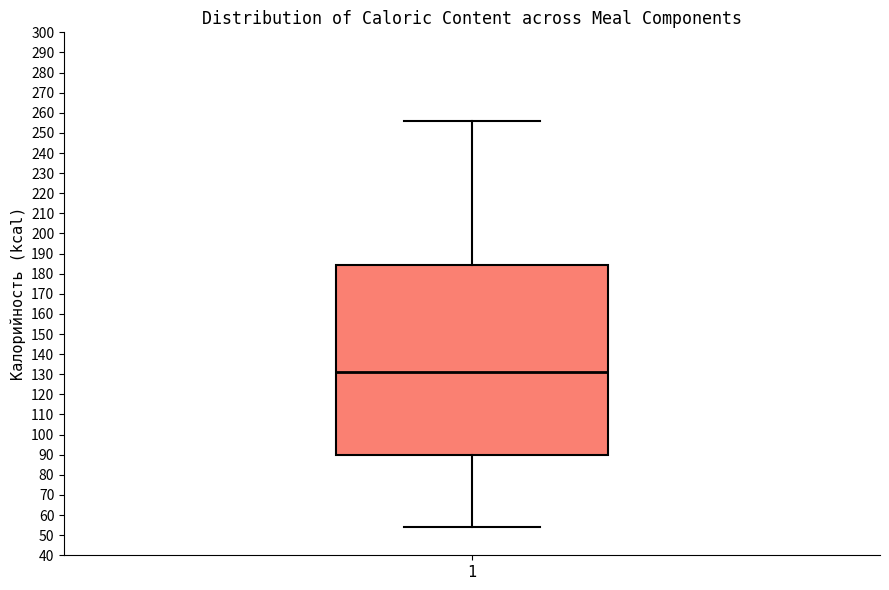

Where is the upper edge of the box at x = 1 on the y-axis? The values are not printed on the chart, so give them approximately, as read against the axis.

184